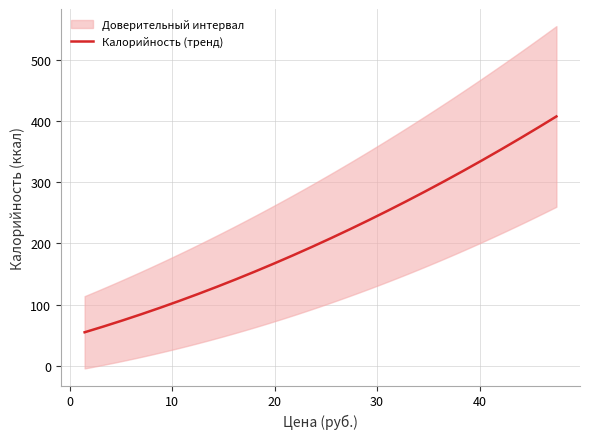

Does the chart have visible grid lines?

Yes